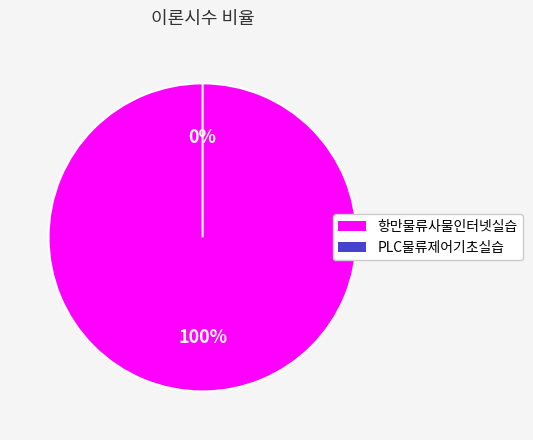

Which slice is the smallest?

PLC물류제어기초실습